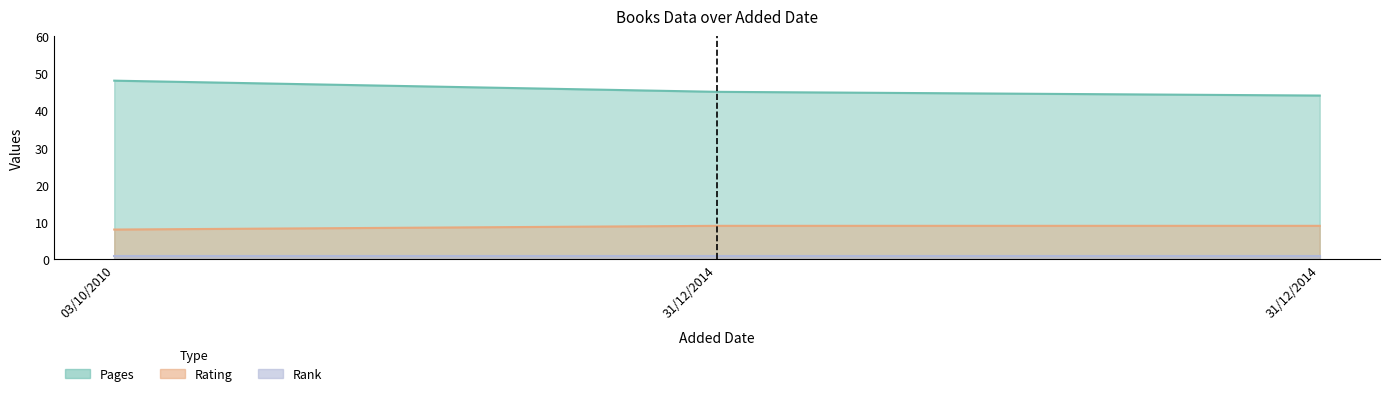

Which series has the largest range (max minus min)?

pages